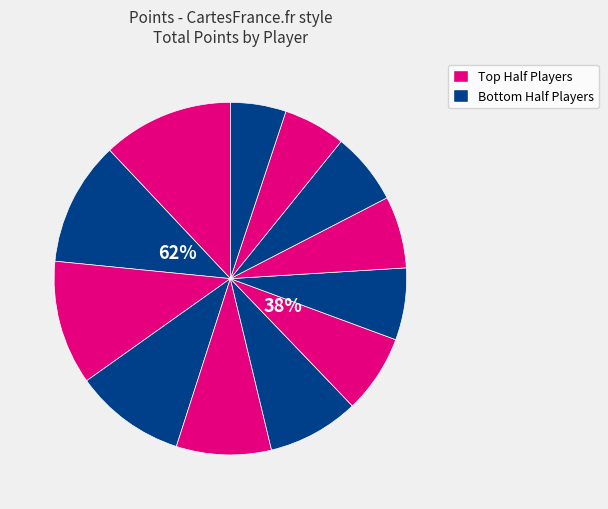

True or false: John Baxter accounts for 1% of the total.

False